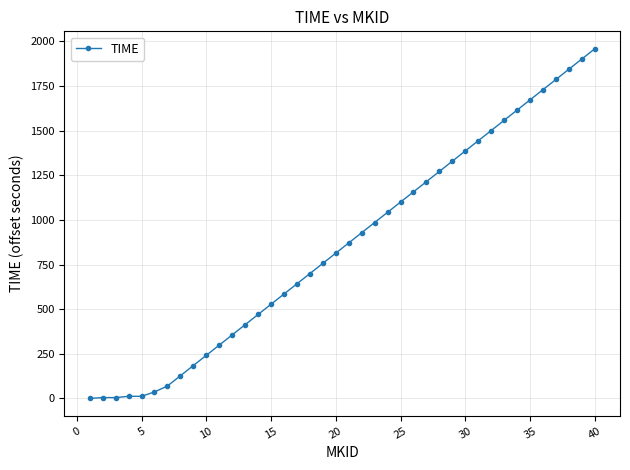

What is the difference between the second highest and second lowest values?

1896.8